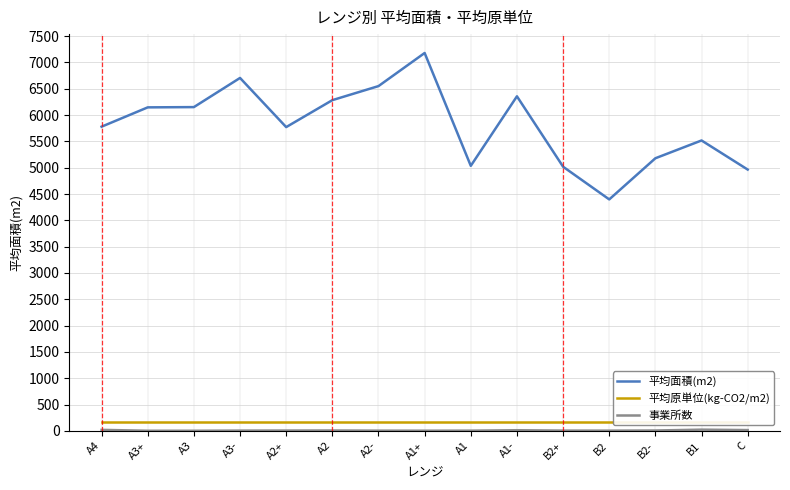

At which category does the chart reach its minimum across all series?

A3+